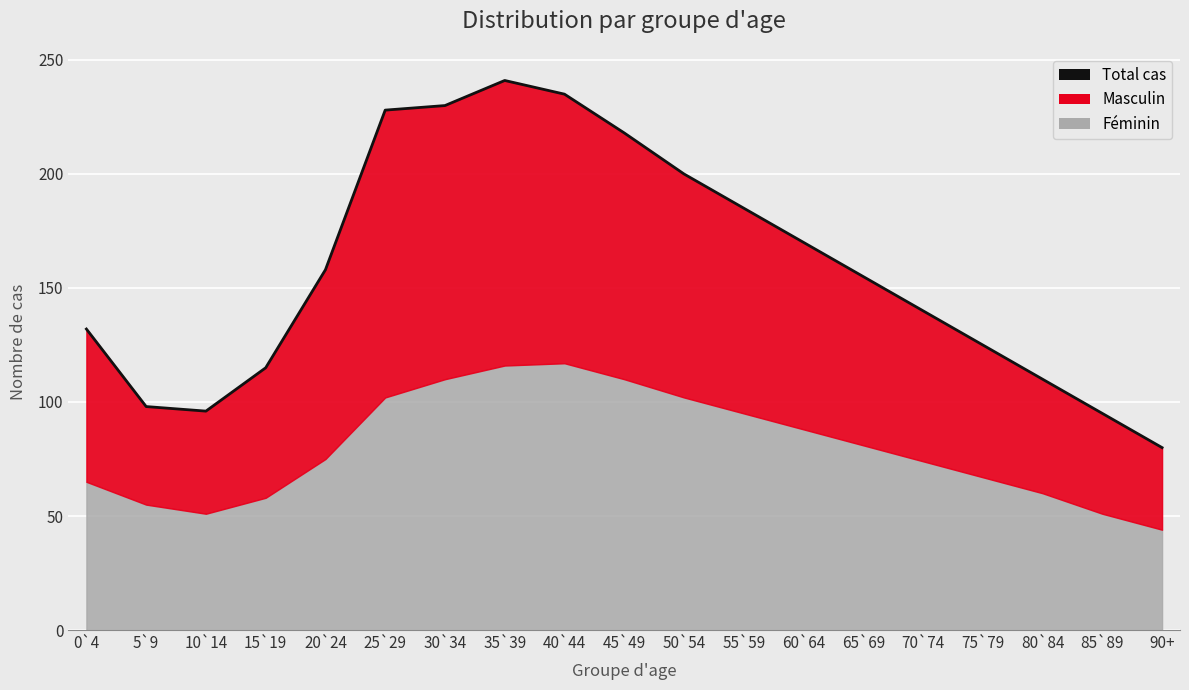

Approximately how many times larger is the value at 25`29 compared to 10`14?

2.4